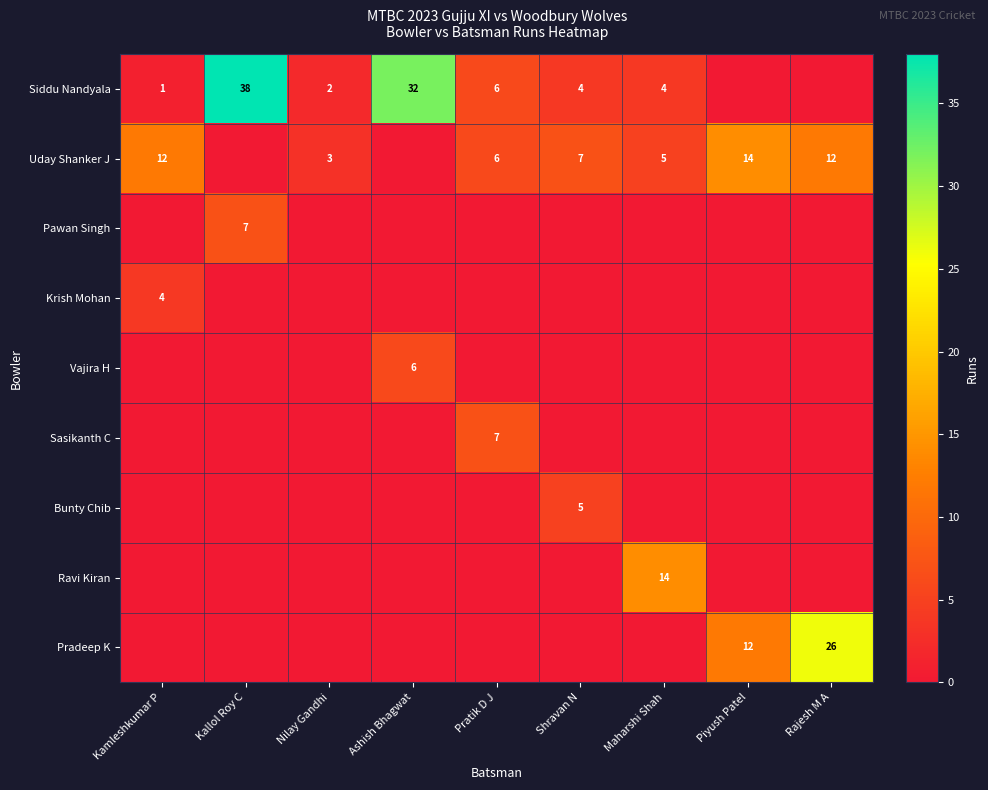

The value of Uday Shanker J at Ashish Bhagwat is -8. True or false?

False